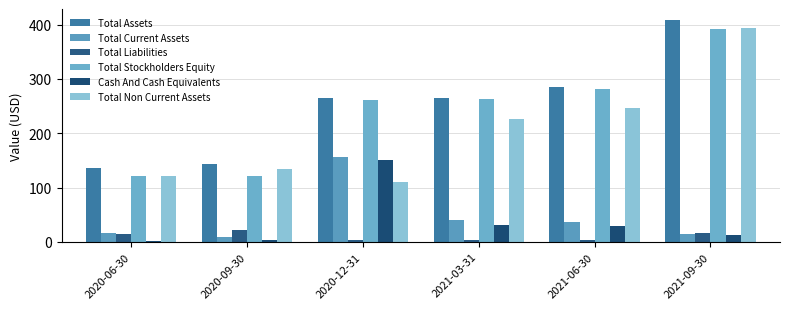

What are all the series names shown in the legend?

Total Assets, Total Current Assets, Total Liabilities, Total Stockholders Equity, Cash And Cash Equivalents, Total Non Current Assets